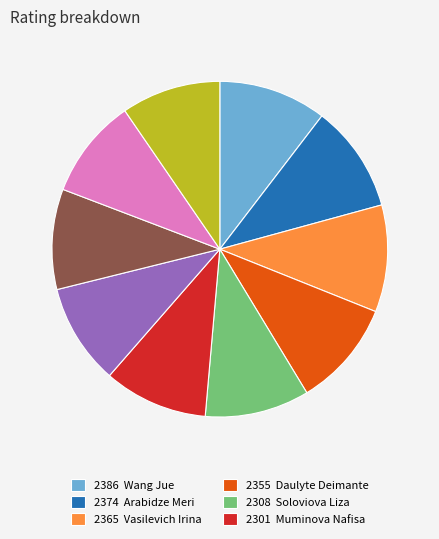

Is there a majority slice in this chart?

No